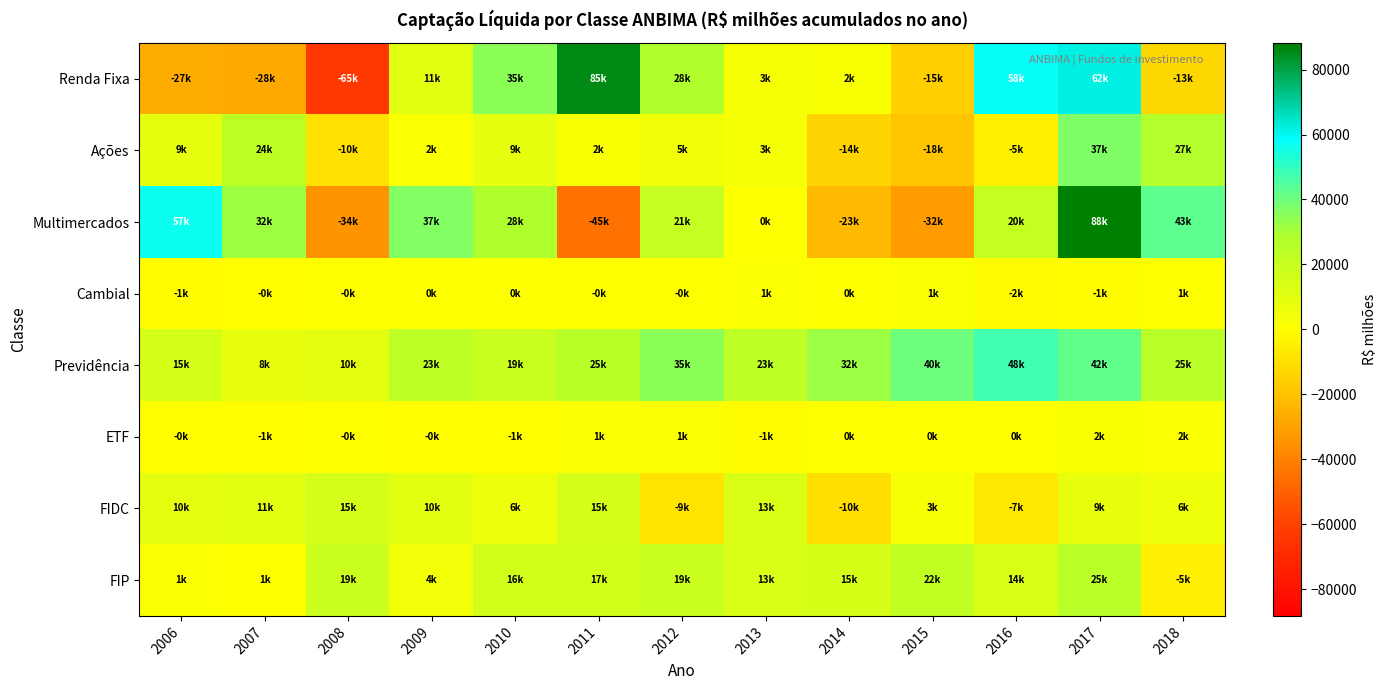

What is the greatest value displayed?

88157.0